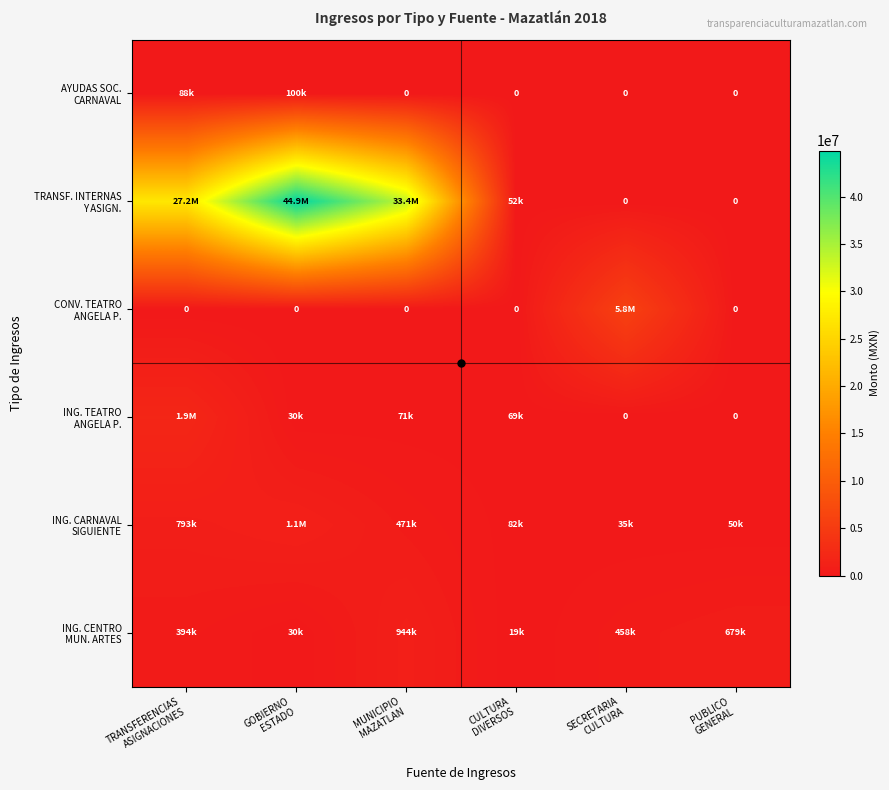

Rank the series at GOBIERNO ESTADO from highest to lowest value.

TRANSF. INTERNAS Y ASIGN., ING. CARNAVAL SIGUIENTE, AYUDAS SOC. CARNAVAL, ING. TEATRO ANGELA P., ING. CENTRO MUN. ARTES, CONV. TEATRO ANGELA P.